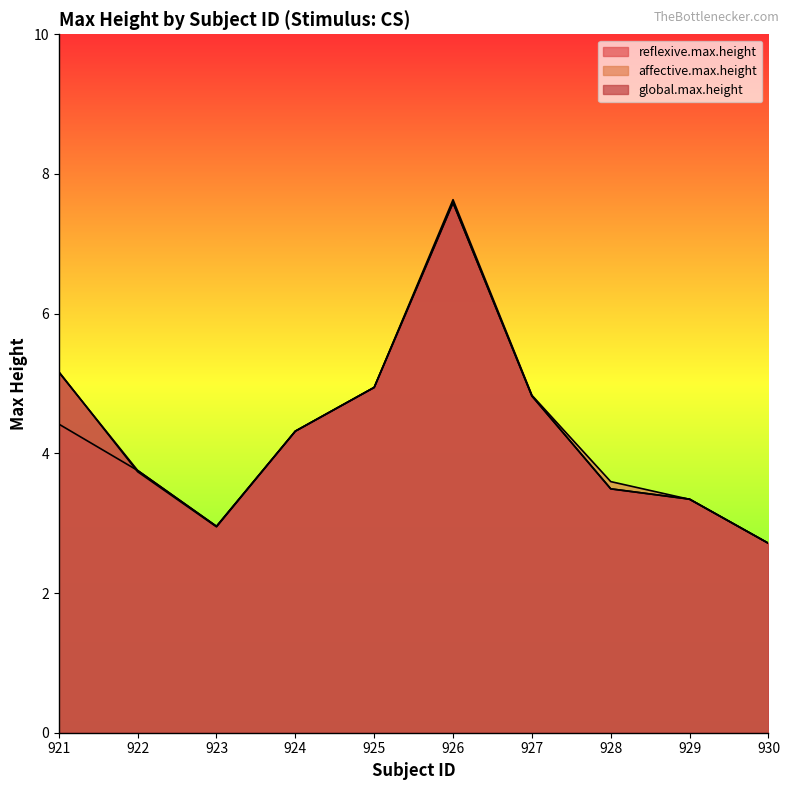

Count the number of categories in the chart.

10